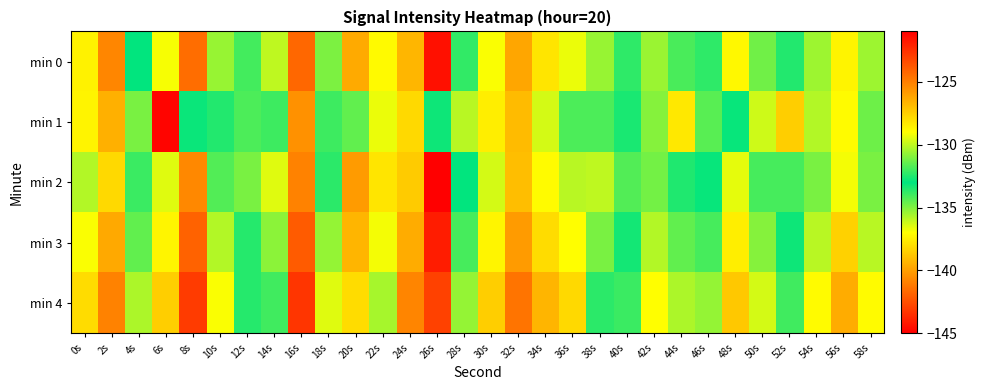

Reading right to left, list all the values displayed in this chart.

min 0: 58s=-130.5	56s=-128.7	54s=-130.5	52s=-133.5	50s=-131.2	48s=-128.8	46s=-132.3	44s=-131.8	42s=-130.6	40s=-133.7	38s=-135.4	36s=-129.3	34s=-128.2	32s=-126.2	30s=-129.1	28s=-132.2	26s=-144.5	24s=-126.7	22s=-137.1	20s=-139.6	18s=-131.0	16s=-124.3	14s=-136.0	12s=-134.1	10s=-130.6	8s=-124.4	6s=-129.2	4s=-133.0	2s=-125.2	0s=-128.6
min 1: 58s=-131.3	56s=-128.9	54s=-130.2	52s=-127.5	50s=-129.8	48s=-133.1	46s=-131.6	44s=-128.3	42s=-130.9	40s=-132.6	38s=-134.2	36s=-131.8	34s=-129.7	32s=-126.9	30s=-128.5	28s=-130.1	26s=-133.2	24s=-127.8	22s=-129.3	20s=-131.5	18s=-132.1	16s=-140.4	14s=-132.0	12s=-131.8	10s=-133.6	8s=-133.2	6s=-121.2	4s=-131.1	2s=-126.6	0s=-128.7
min 2: 58s=-131.1	56s=-129.2	54s=-131.1	52s=-134.1	50s=-131.9	48s=-129.4	46s=-132.9	44s=-132.5	42s=-131.2	40s=-134.3	38s=-136.0	36s=-130.1	34s=-128.9	32s=-127.0	30s=-129.7	28s=-133.0	26s=-145.1	24s=-127.4	22s=-137.8	20s=-140.1	18s=-132.3	16s=-125.1	14s=-136.5	12s=-134.9	10s=-131.7	8s=-125.3	6s=-129.5	4s=-132.1	2s=-127.8	0s=-130.2
min 3: 58s=-130.1	56s=-127.6	54s=-130.1	52s=-133.2	50s=-130.9	48s=-128.5	46s=-131.9	44s=-131.5	42s=-130.2	40s=-133.3	38s=-134.9	36s=-129.0	34s=-127.9	32s=-125.9	30s=-128.7	28s=-131.9	26s=-144.1	24s=-126.4	22s=-136.8	20s=-139.3	18s=-130.7	16s=-123.9	14s=-135.2	12s=-133.6	10s=-130.2	8s=-124.1	6s=-128.7	4s=-131.5	2s=-126.3	0s=-129.1
min 4: 58s=-128.9	56s=-126.4	54s=-128.9	52s=-132.0	50s=-129.7	48s=-127.3	46s=-130.7	44s=-130.3	42s=-129.0	40s=-132.1	38s=-133.7	36s=-127.8	34s=-126.7	32s=-124.7	30s=-127.5	28s=-130.7	26s=-142.9	24s=-125.2	22s=-135.6	20s=-138.1	18s=-129.5	16s=-122.7	14s=-134.0	12s=-132.4	10s=-129.1	8s=-122.9	6s=-127.5	4s=-130.3	2s=-125.1	0s=-127.9